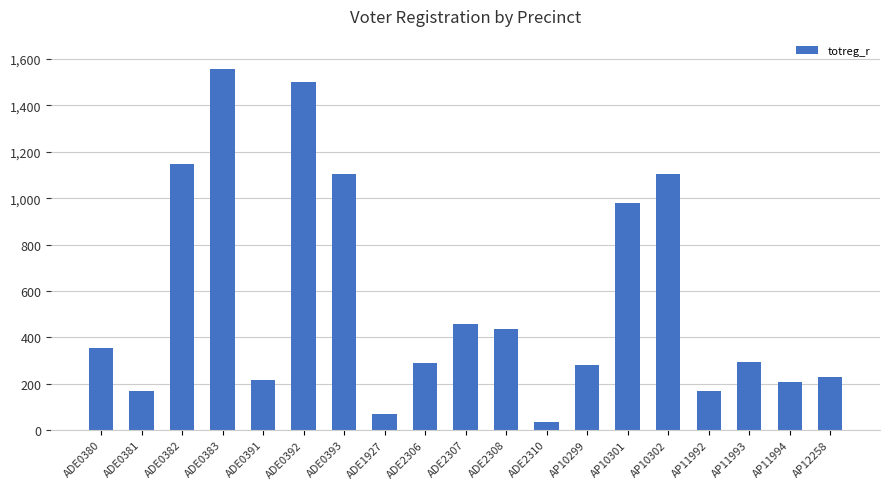

The value at ADE0380 is 181. True or false?

False